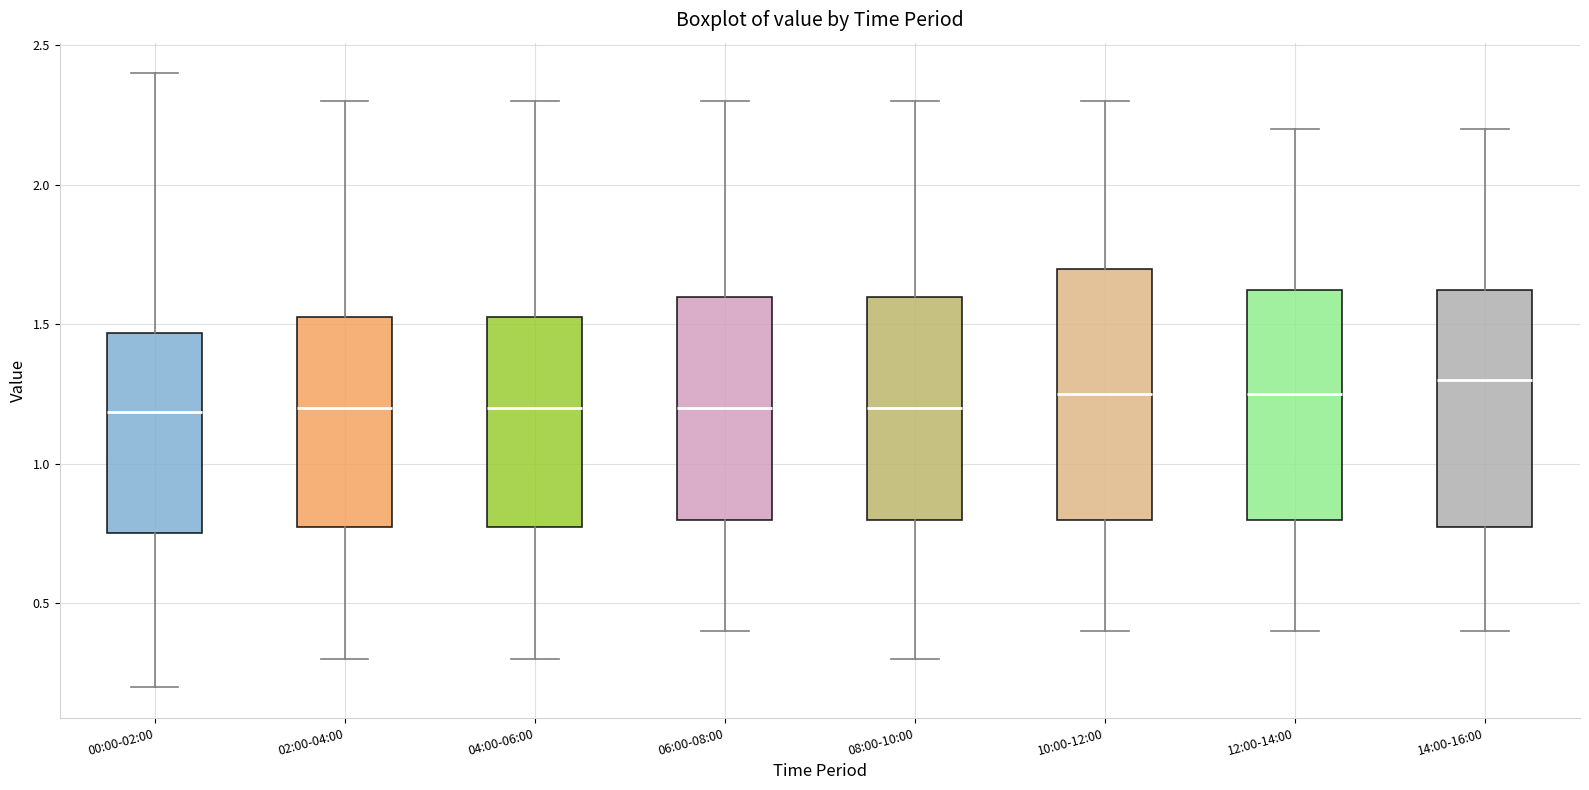

Reading left to right, read every box against the y-axis: the position of its median line, the range the box covers, and the ends of its whiskers. The values are not printed on the chart, so give them approximately, as read against the axis.

00:00-02:00: median 1.20, box 0.75 to 1.45, whiskers 0.20 to 2.40
02:00-04:00: median 1.20, box 0.80 to 1.55, whiskers 0.30 to 2.30
04:00-06:00: median 1.20, box 0.80 to 1.55, whiskers 0.30 to 2.30
06:00-08:00: median 1.20, box 0.80 to 1.60, whiskers 0.40 to 2.30
08:00-10:00: median 1.20, box 0.80 to 1.60, whiskers 0.30 to 2.30
10:00-12:00: median 1.25, box 0.80 to 1.70, whiskers 0.40 to 2.30
12:00-14:00: median 1.25, box 0.80 to 1.65, whiskers 0.40 to 2.20
14:00-16:00: median 1.30, box 0.80 to 1.65, whiskers 0.40 to 2.20